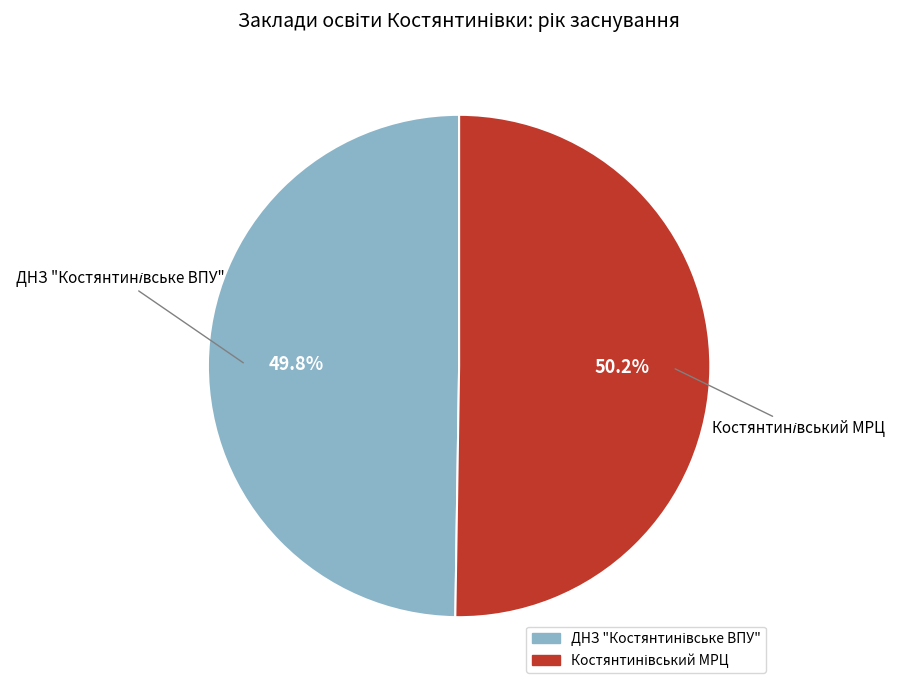

Is there a majority slice in this chart?

Yes